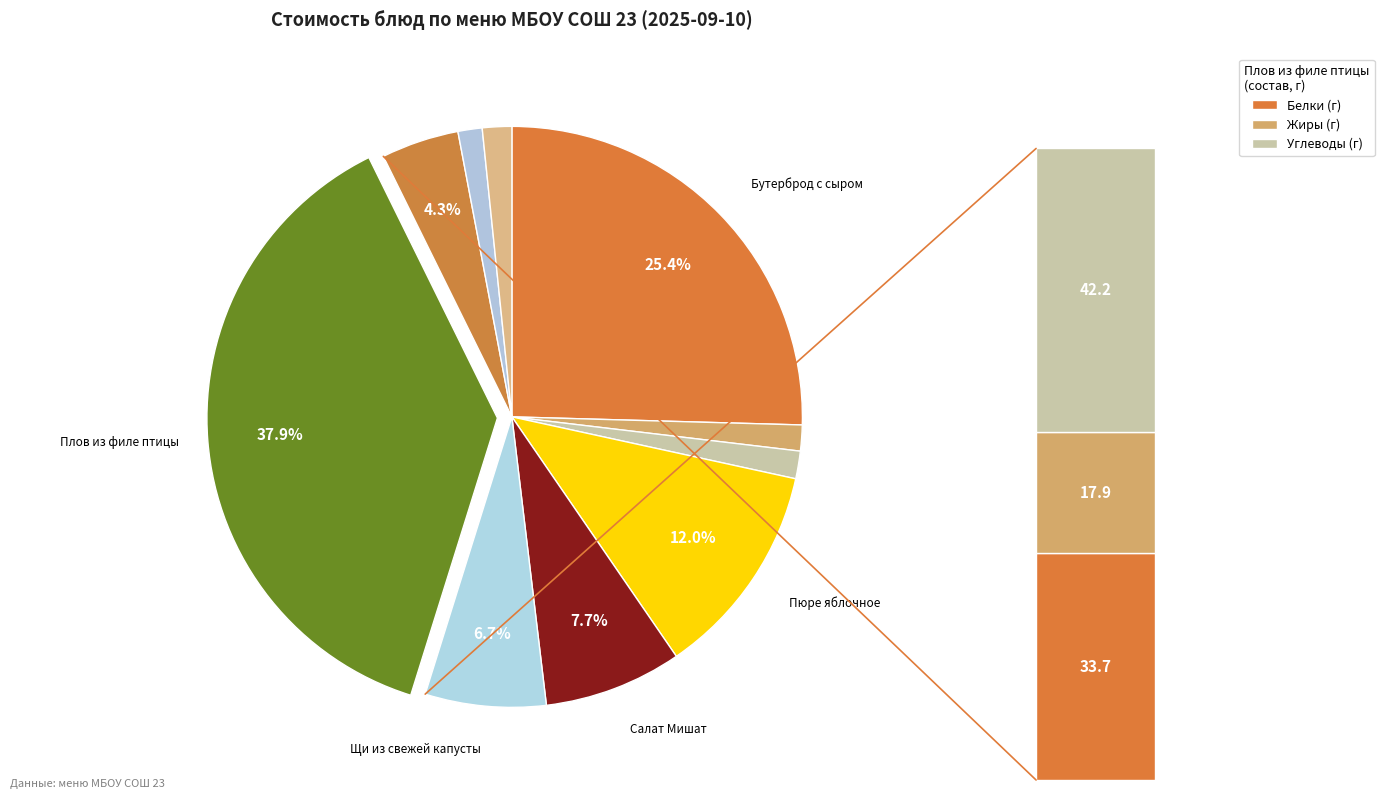

To the nearest percent, what is the difference between the largest and smallest slice percentages?

37%